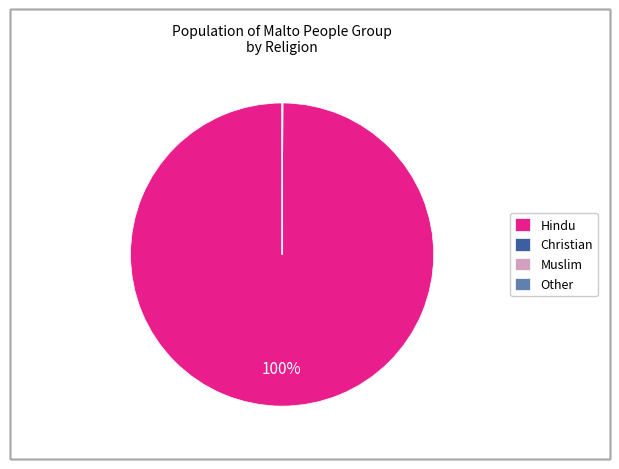

To the nearest percent, what is the average slice percentage?

25%